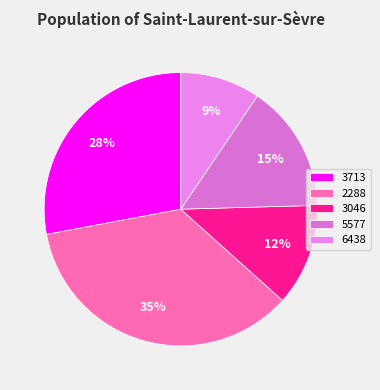

How much of the chart is everything except 3713?

72.0%